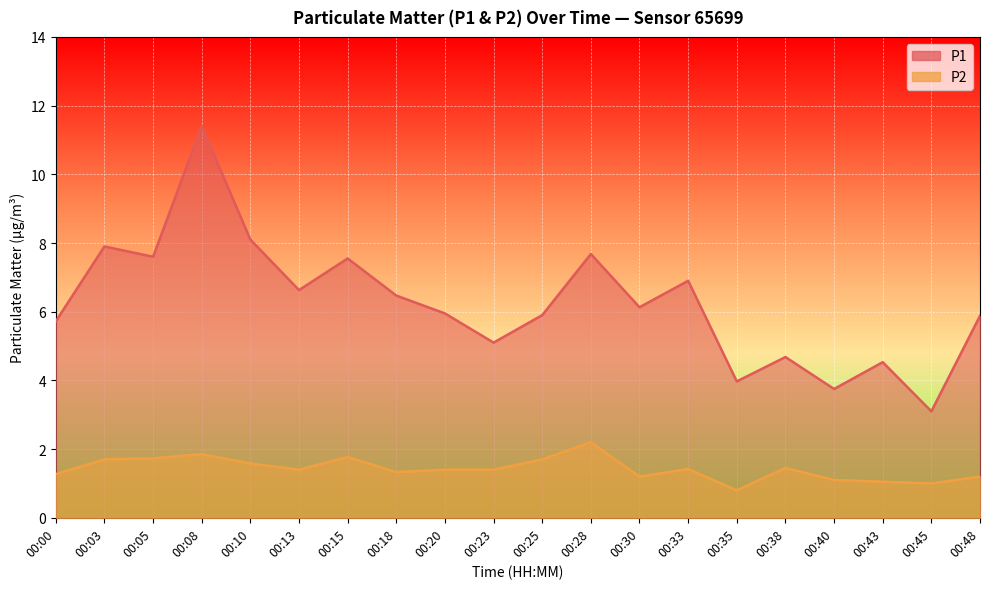

What is the sum of all P2 values?

28.6